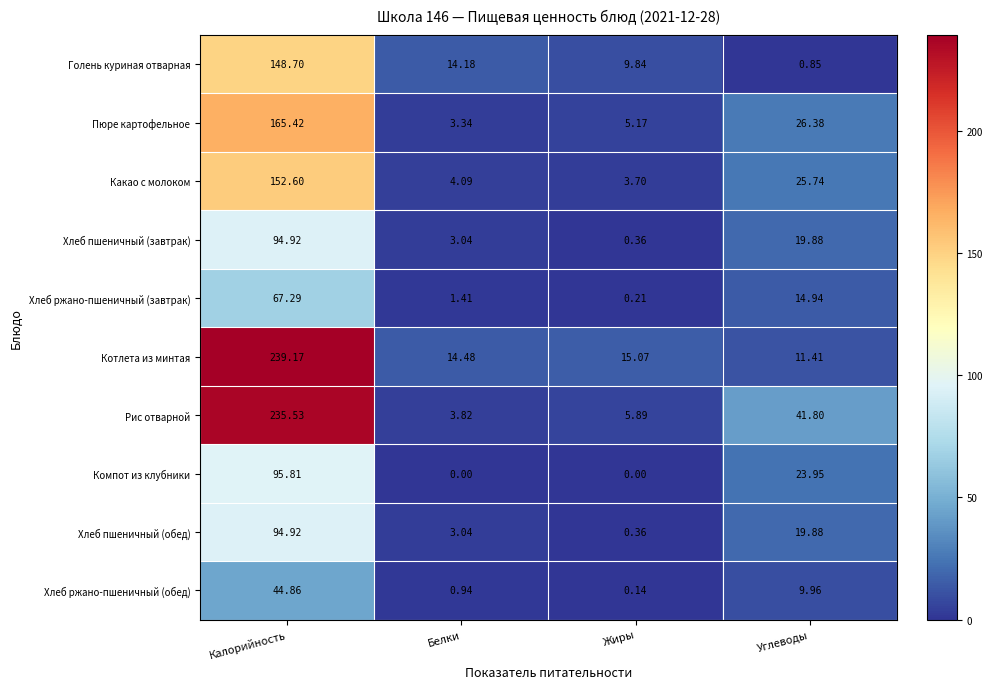

At which label does Хлеб пшеничный (обед) reach its minimum?

Жиры